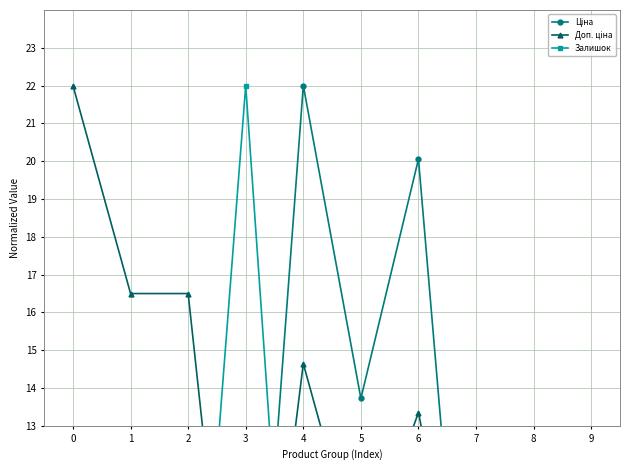

The Ціна series shows 27.0 at 6. True or false?

False